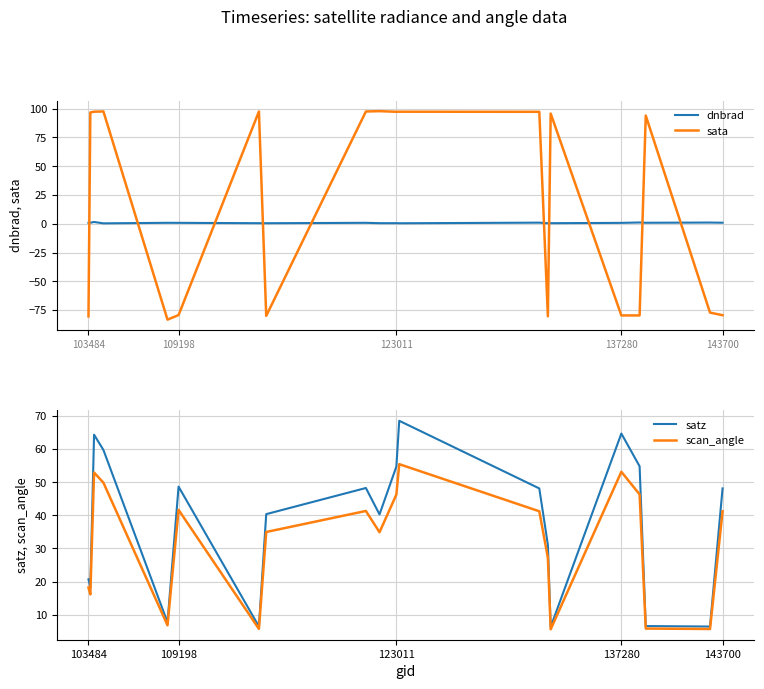

How many negative values does the sata series have?

9